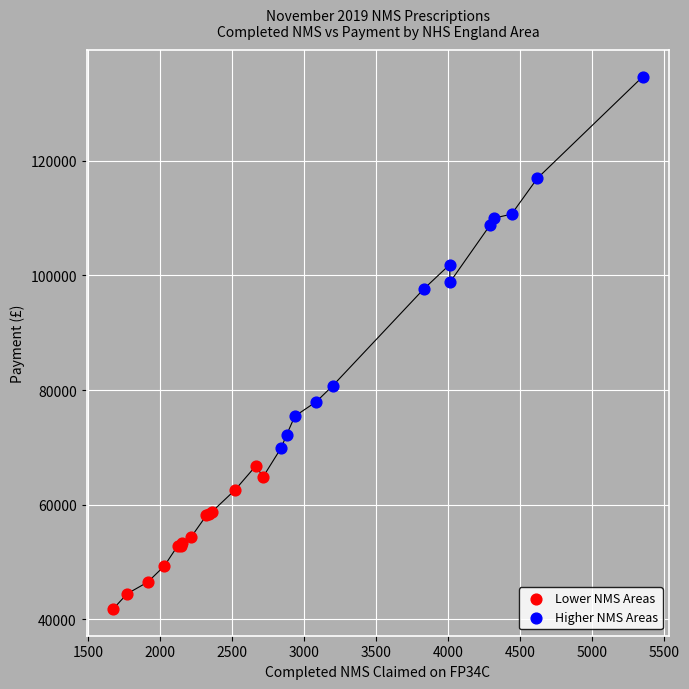

Which series reaches the minimum Y coordinate?

Lower NMS Areas